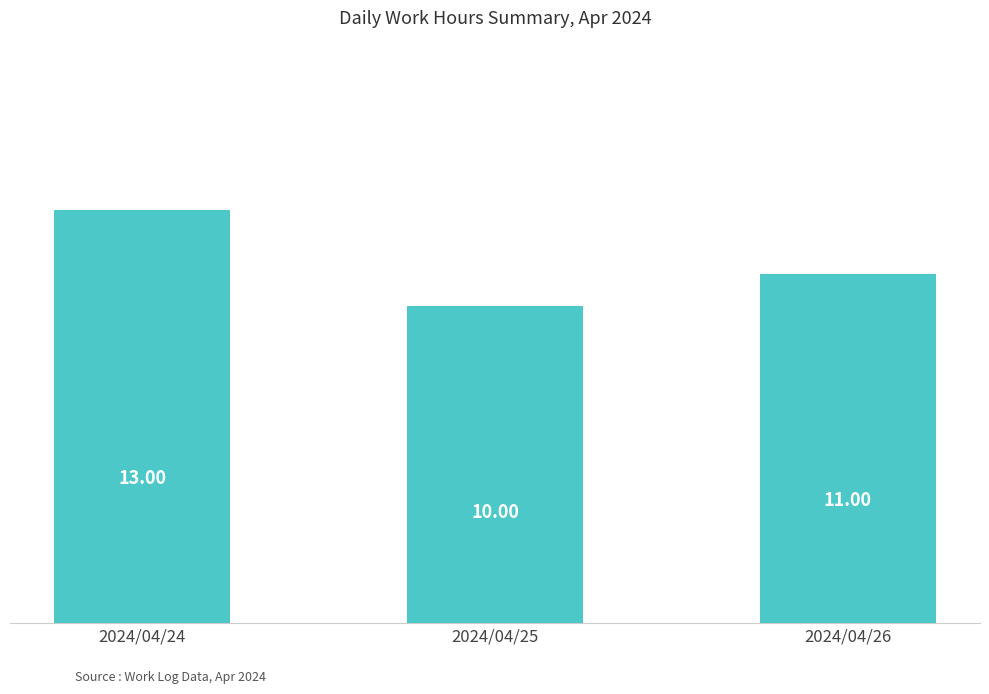

How many values are between 10 and 13?

3